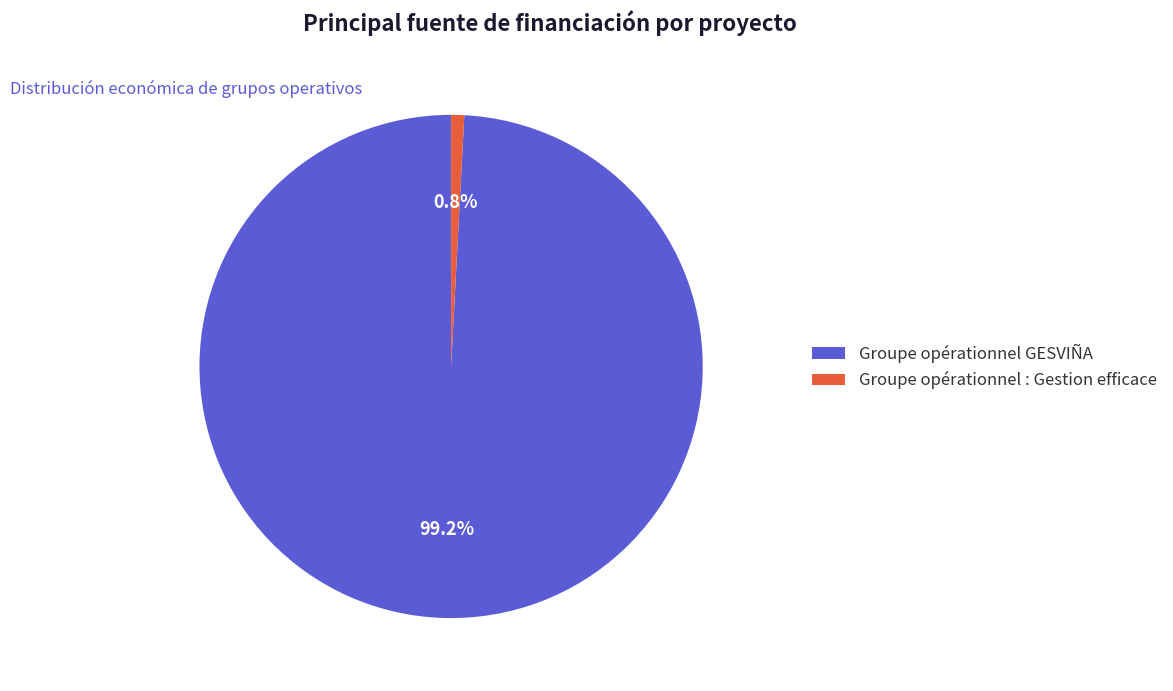

Which slice represents more than half of the pie?

Groupe opérationnel GESVIÑA